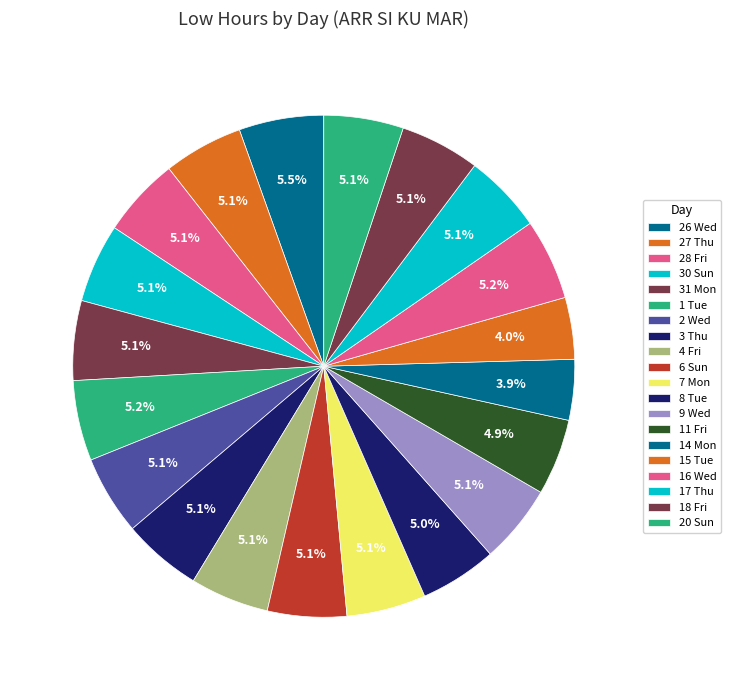

Does 20 Sun account for over 50% of the chart?

No